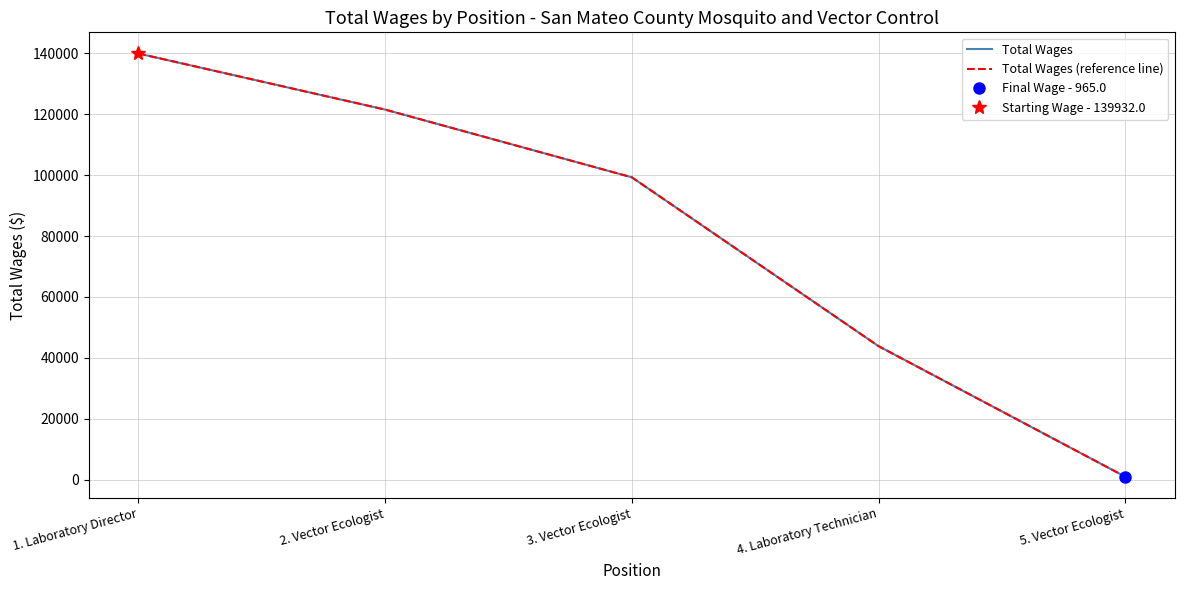

What is the difference between the second highest and minimum values in the Total Wages (reference line) series?

120549